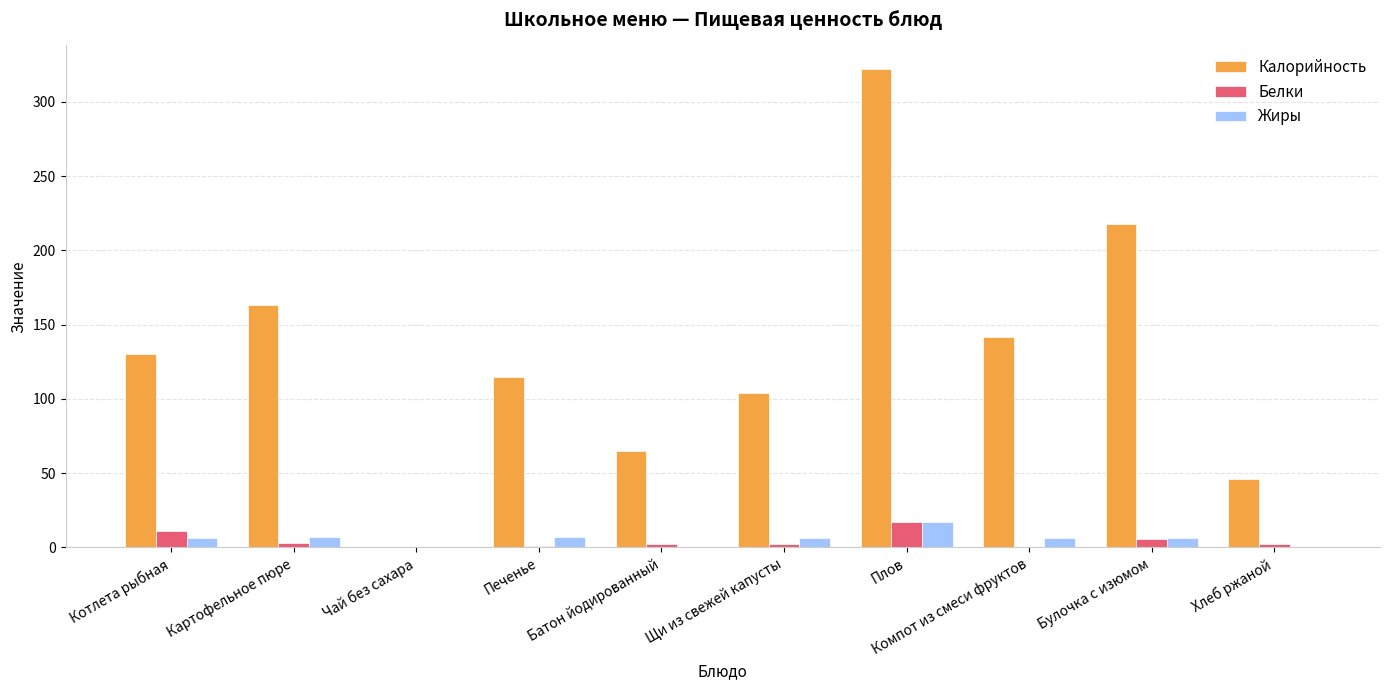

Which series changed the most between Котлета рыбная and Хлеб ржаной?

Калорийность